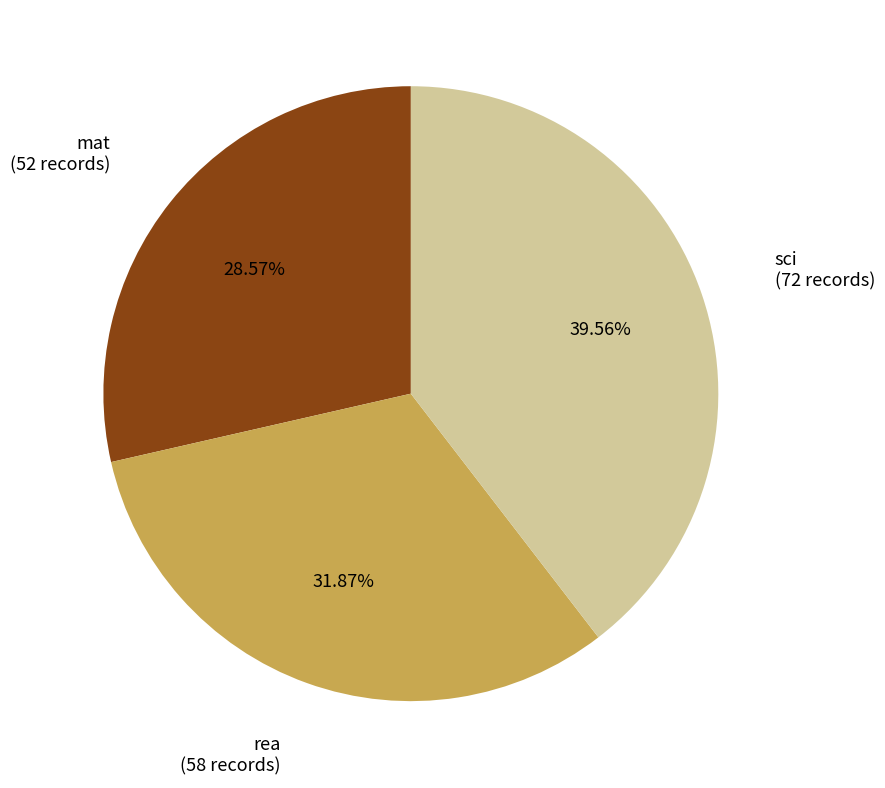

The rea slice represents 32% of the pie. True or false?

True